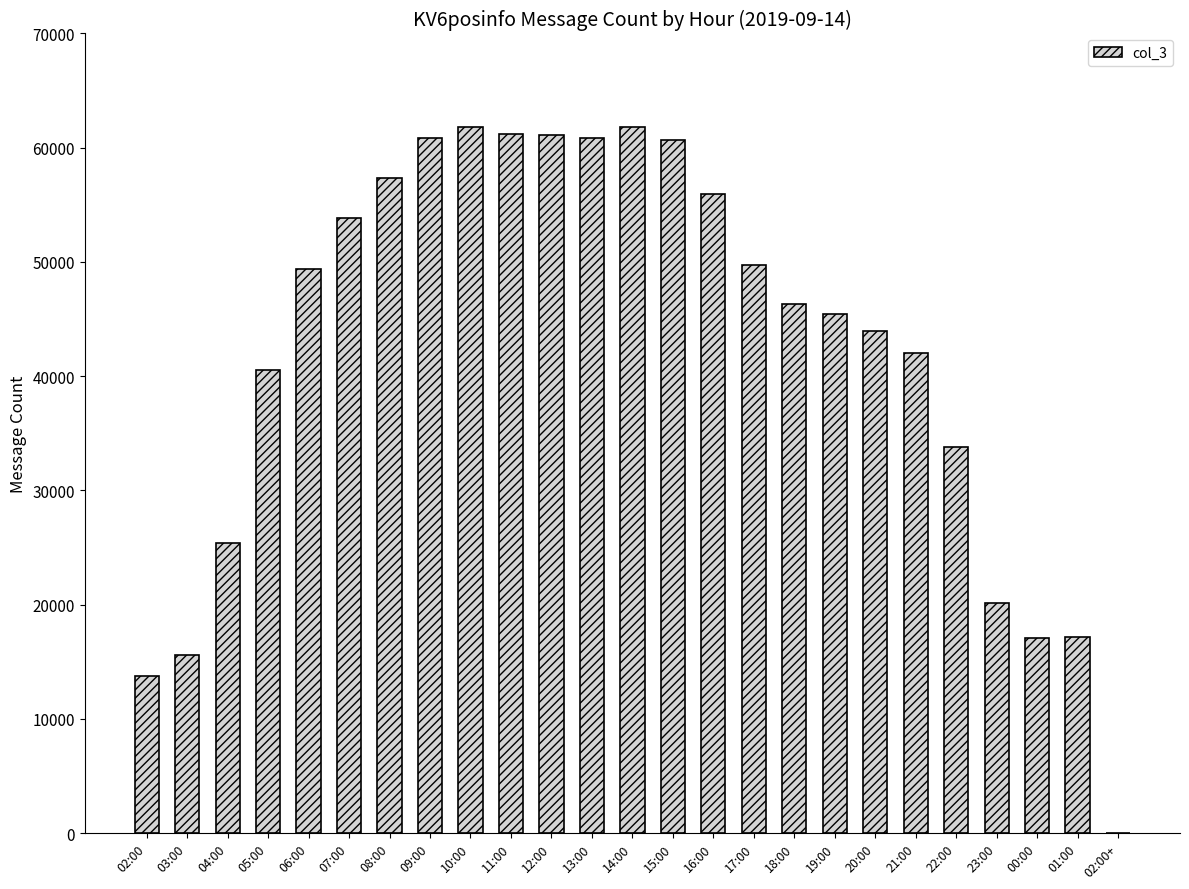

Approximately how many times larger is the value at 21:00 compared to 12:00?

0.7